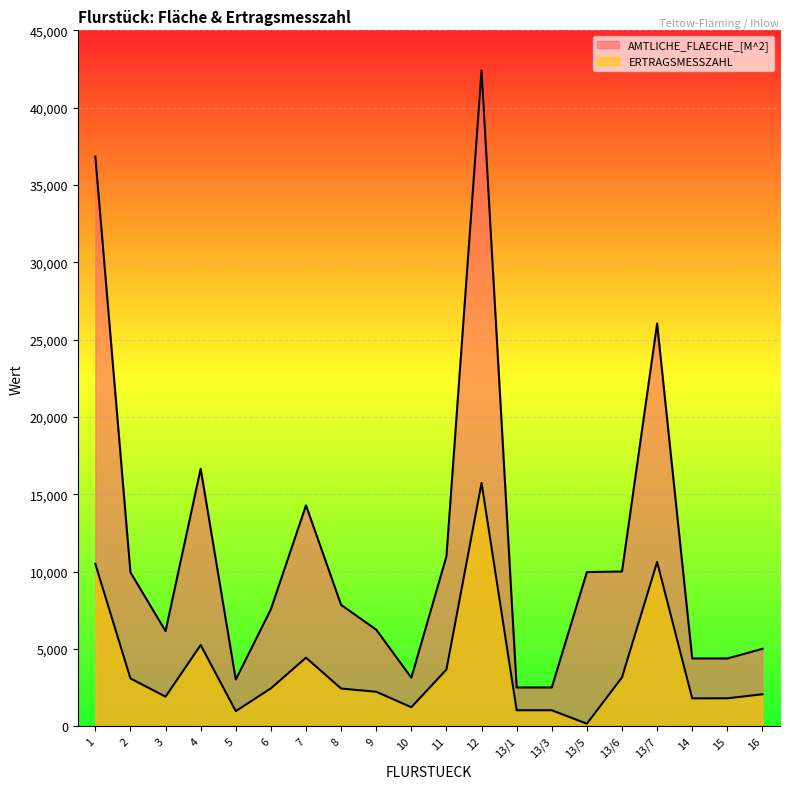

What is the label of the 15th point from the left?

13/5